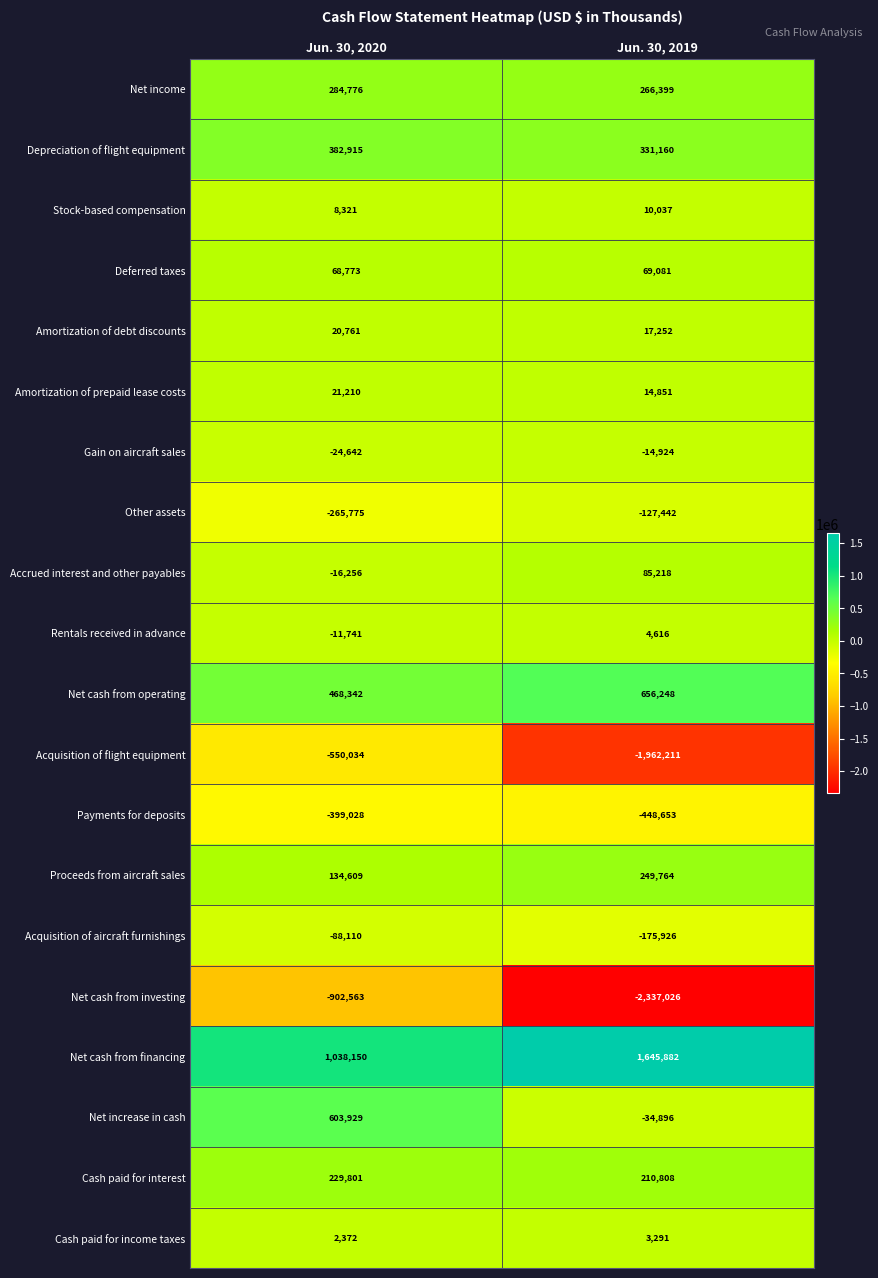

Where is Depreciation of flight equipment nearest to the value 357037?

Jun. 30, 2019